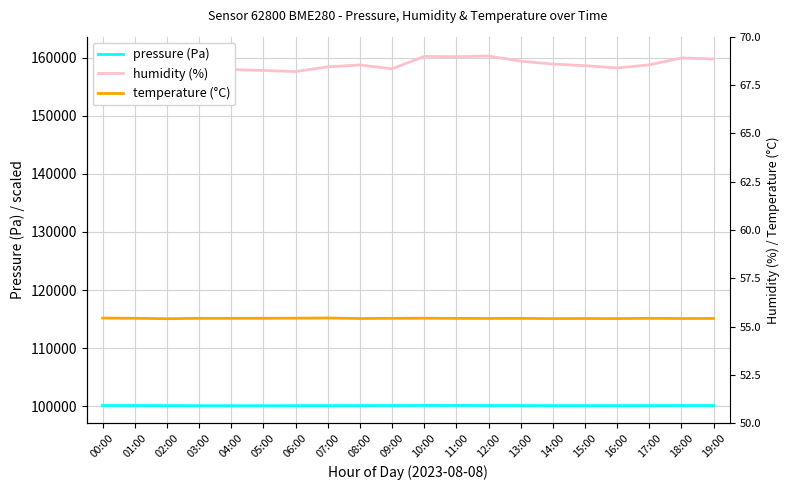

What is the greatest value displayed?

115180.0